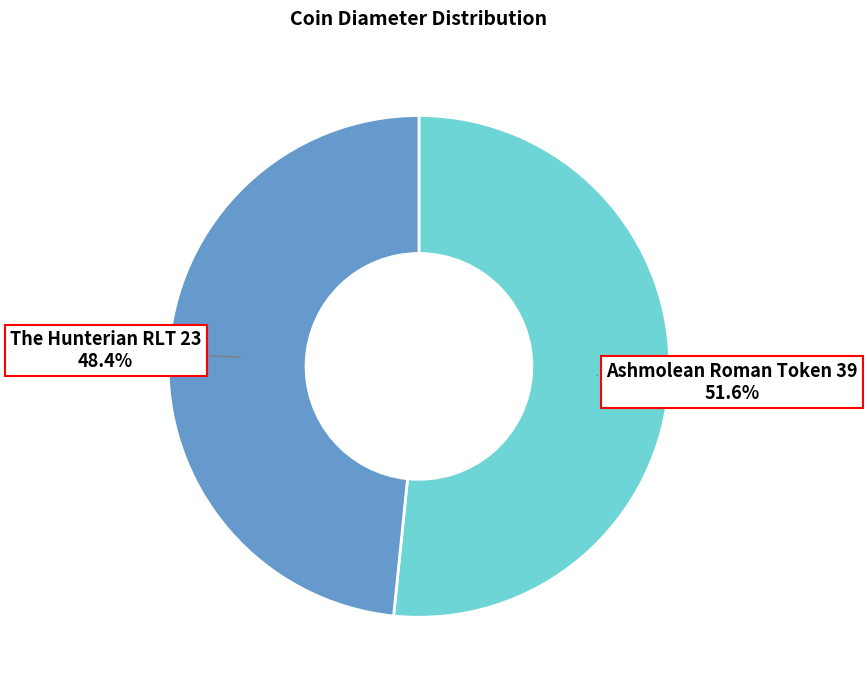

Is there a majority slice in this chart?

Yes